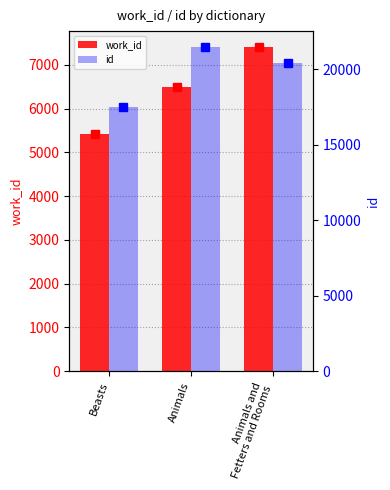

Which series has the largest total across all categories?

id